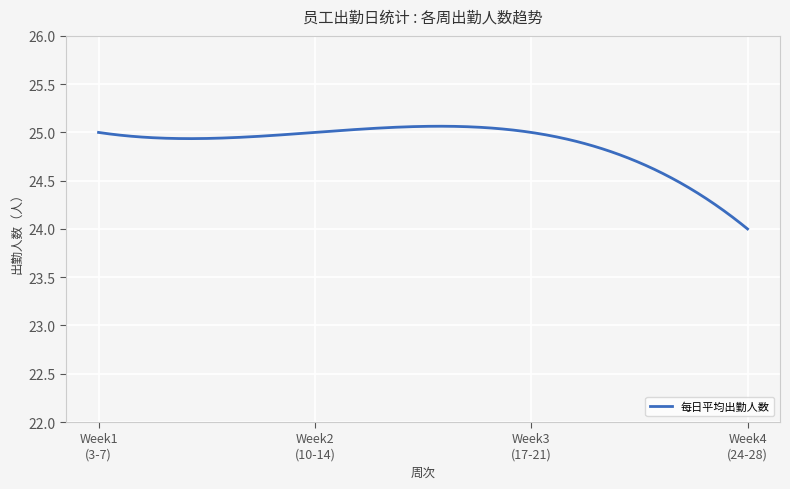

What is the minimum value shown in the chart?

24.0